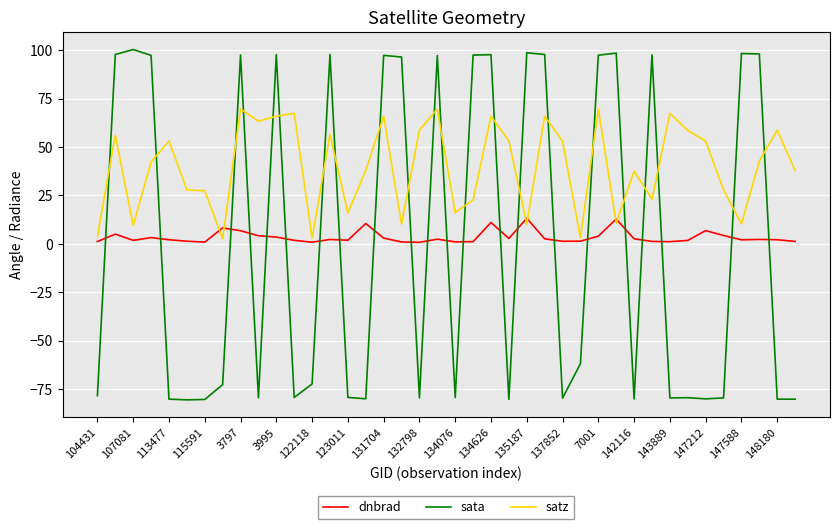

What is the smallest value displayed?

-80.6